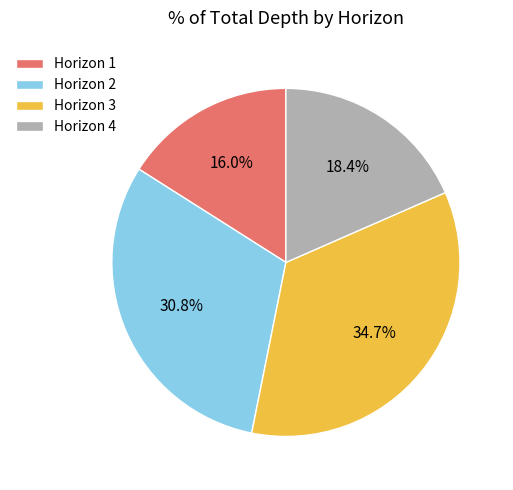

Rank the categories by value from lowest to highest.

Horizon 1, Horizon 4, Horizon 2, Horizon 3